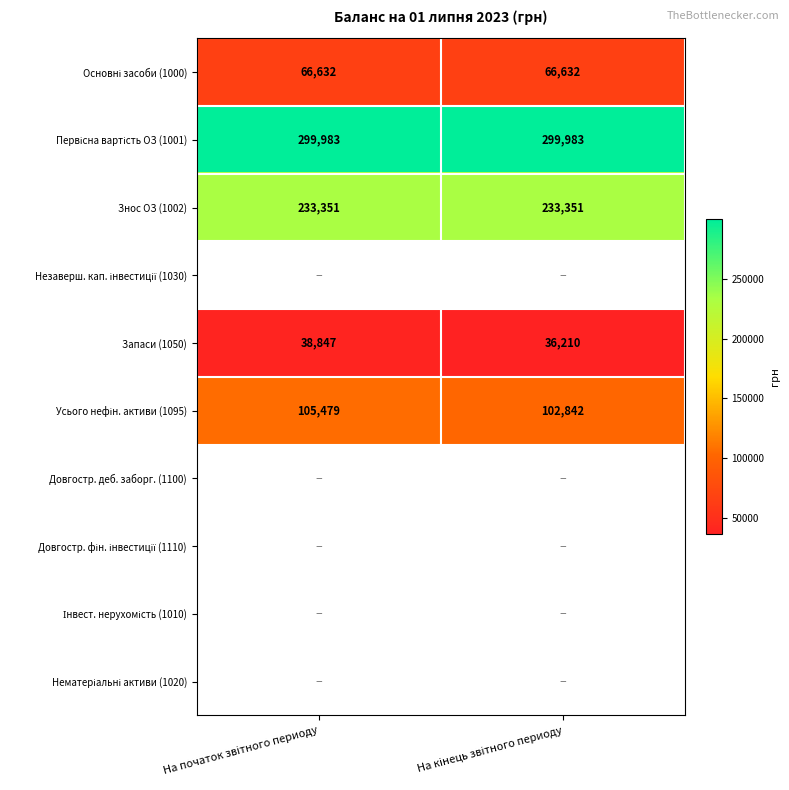

Which series has the largest total across all categories?

Первісна вартість ОЗ (1001)